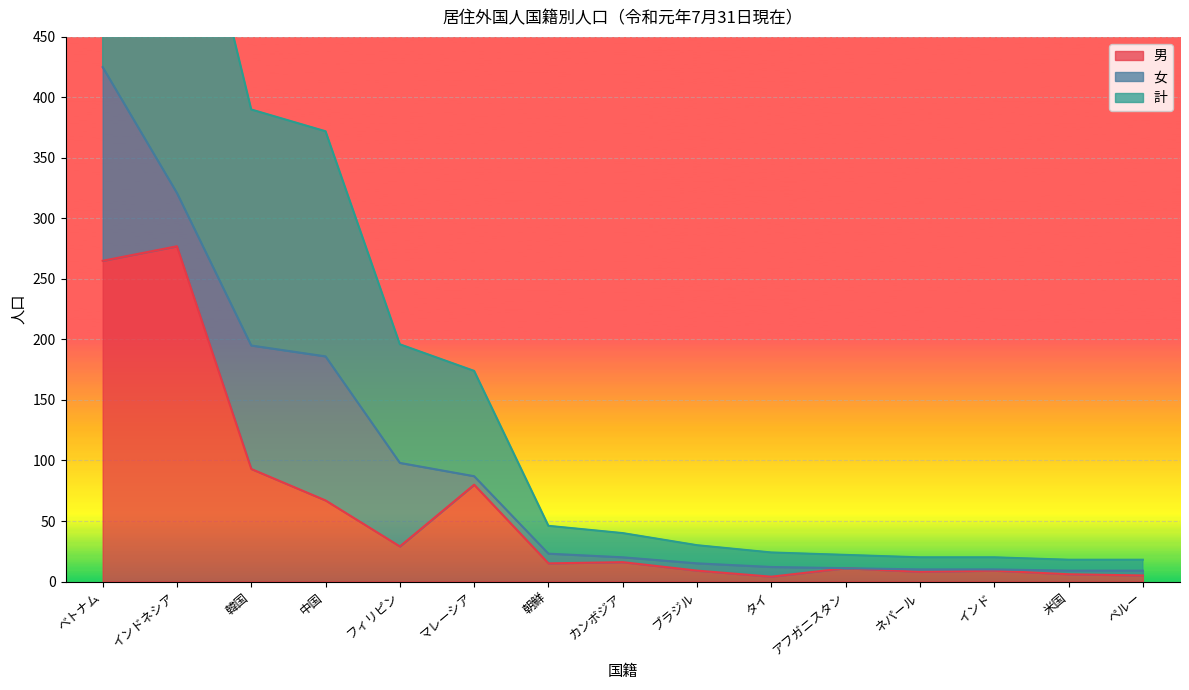

True or false: 計 and 男 cross at least once.

False